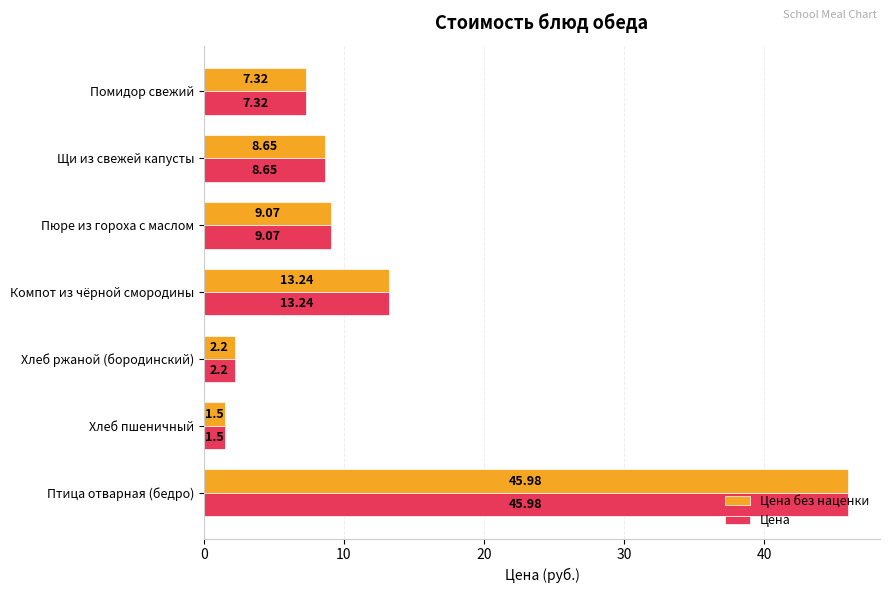

What is the difference between the second highest and minimum values in the Цена без наценки series?

11.7